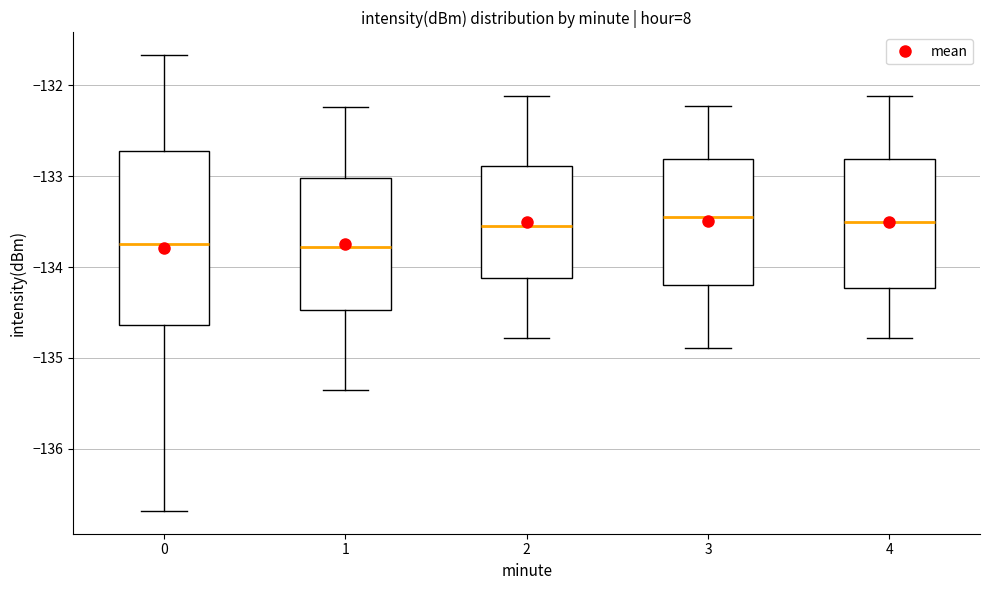

Reading left to right, read every box against the y-axis: the position of its median line, the range the box covers, and the ends of its whiskers. The values are not printed on the chart, so give them approximately, as read against the axis.

0: median -133.7, box -134.6 to -132.7, whiskers -136.7 to -131.7
1: median -133.8, box -134.5 to -133.0, whiskers -135.4 to -132.2
2: median -133.5, box -134.1 to -132.9, whiskers -134.8 to -132.1
3: median -133.4, box -134.2 to -132.8, whiskers -134.9 to -132.2
4: median -133.5, box -134.2 to -132.8, whiskers -134.8 to -132.1